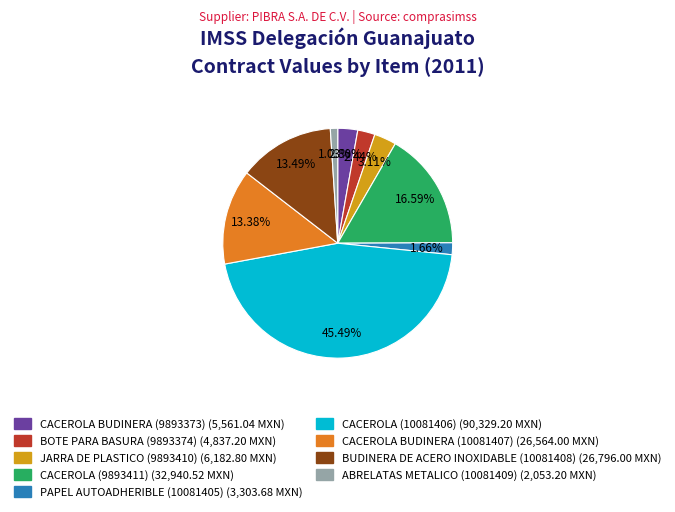

What percentage is the PAPEL AUTOADHERIBLE (10081405) slice, to the nearest percent?

2%